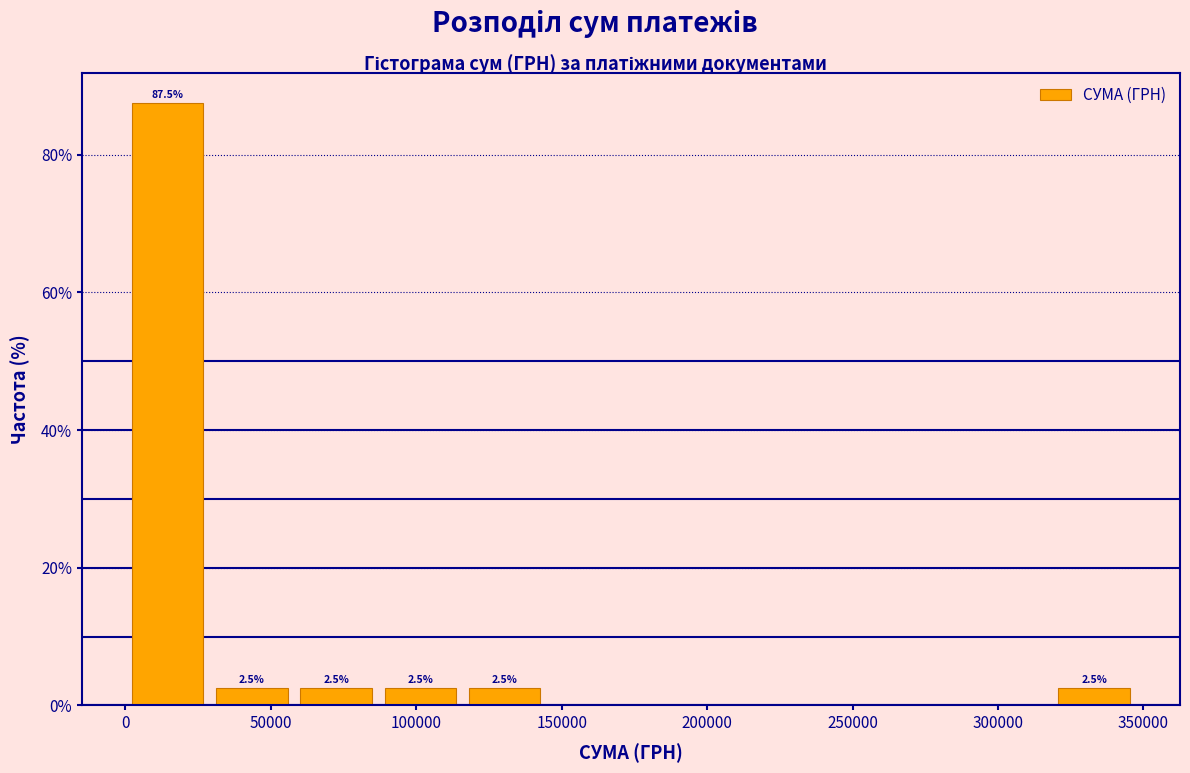

Which range on the x-axis has the tallest bar?

0 to 30000